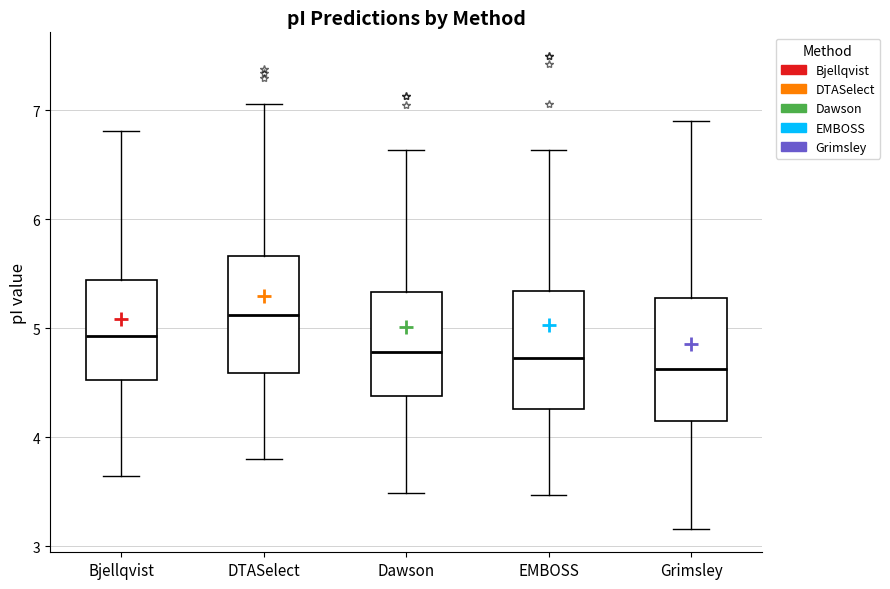

Where does the upper whisker of the box for DTASelect end on the y-axis? The values are not printed on the chart, so give them approximately, as read against the axis.

7.1